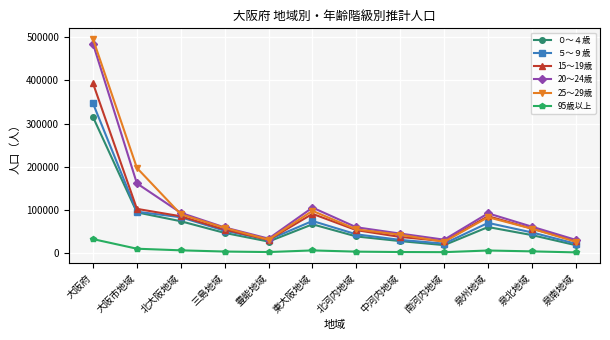

What is the difference between the maximum and second lowest values in the 95歳以上 series?

30205